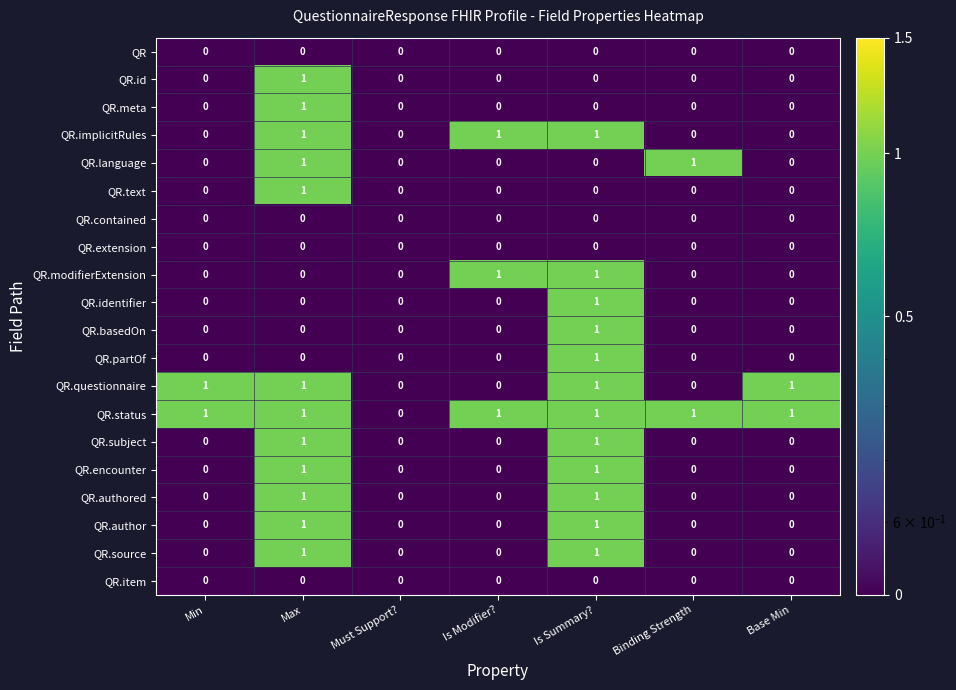

How many QR.text values are between 0 and 1?

7